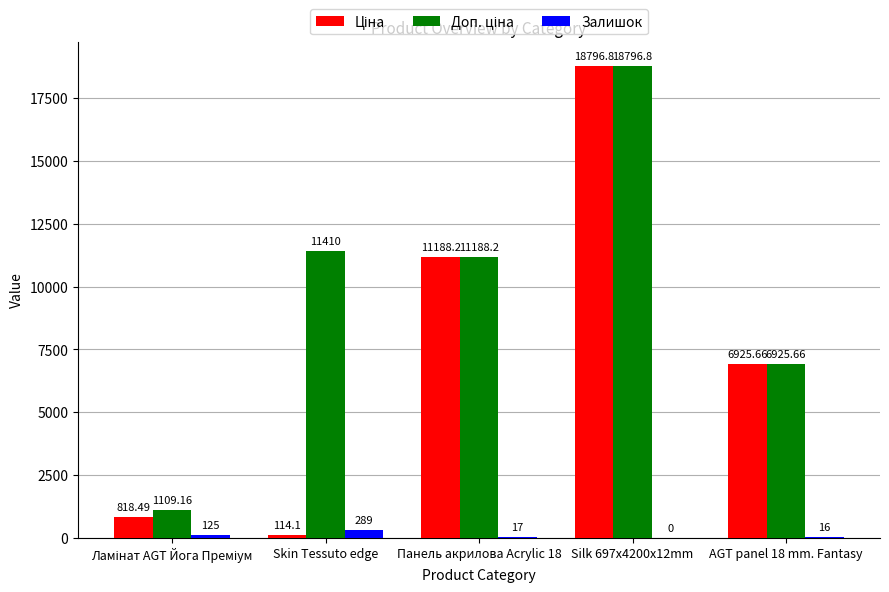

What is the sum of the Залишок values at AGT panel 18 mm. Fantasy and Skin Tessuto edge?

305.0